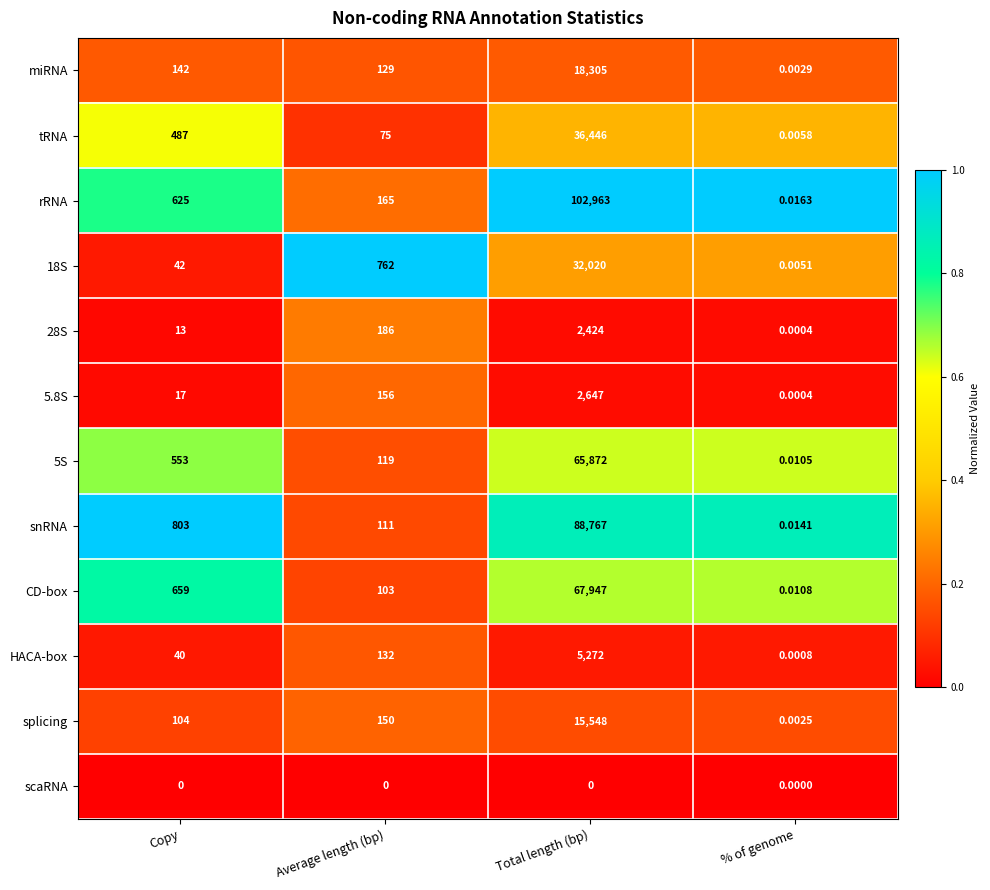

Rank the categories by tRNA value from highest to lowest.

Total length (bp), Copy, Average length (bp), % of genome